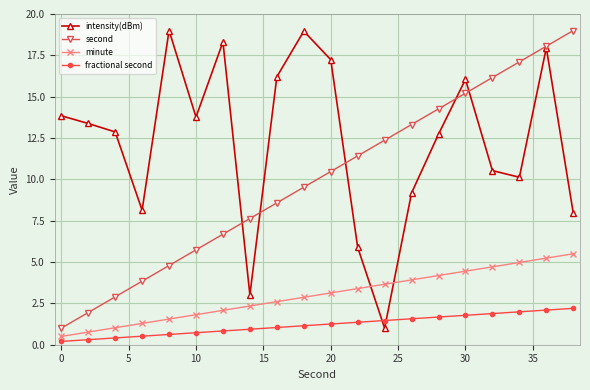

What is the maximum value for minute?

5.5